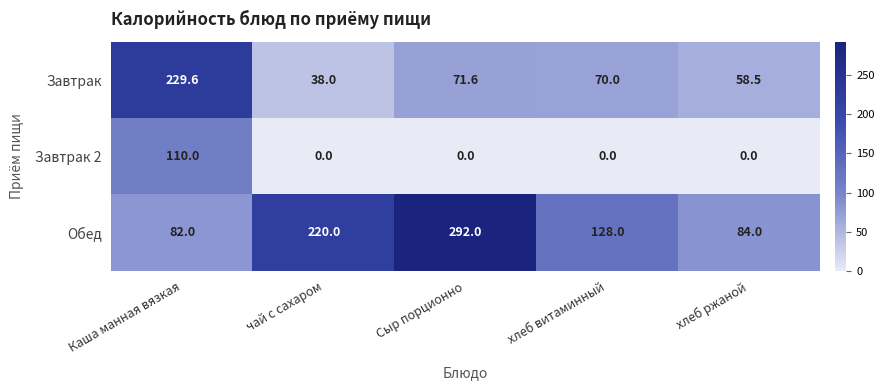

What is the difference between the Обед values at Сыр порционно and хлеб витаминный?

164.0